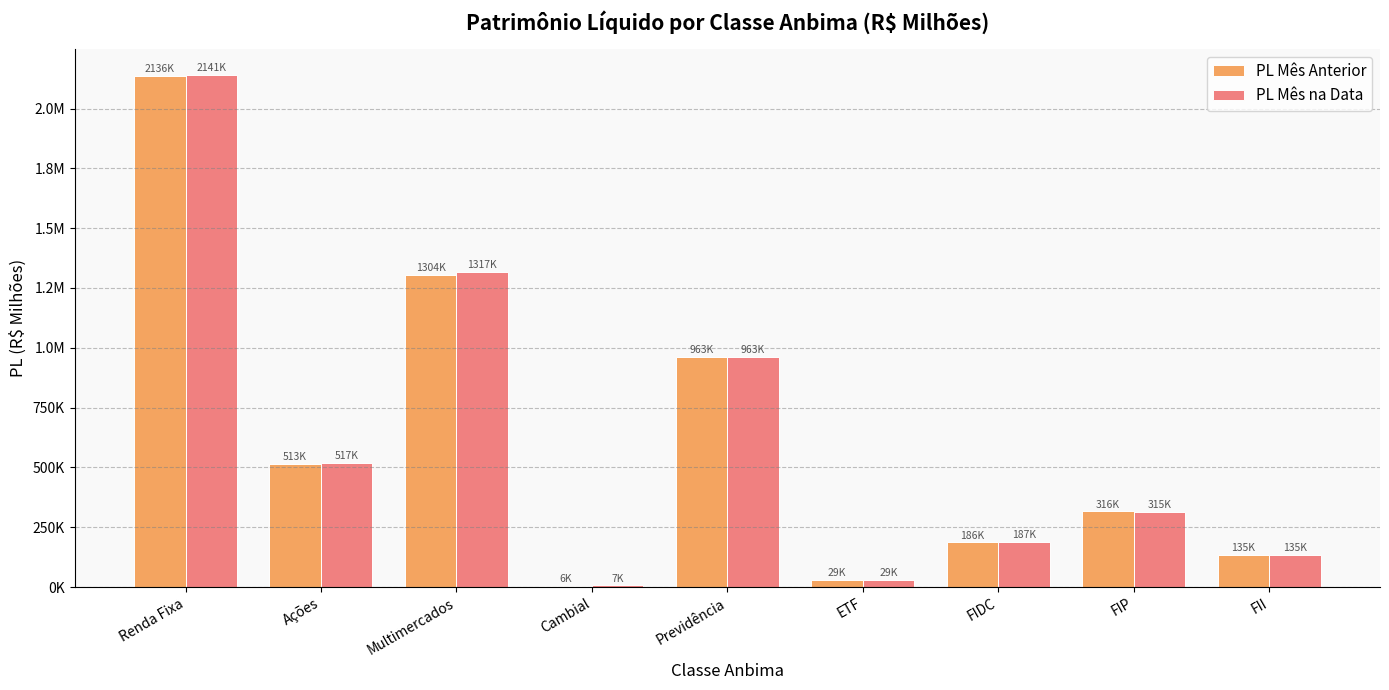

What is the value of the PL Mês na Data bar at the 8th from the left?

315053.7